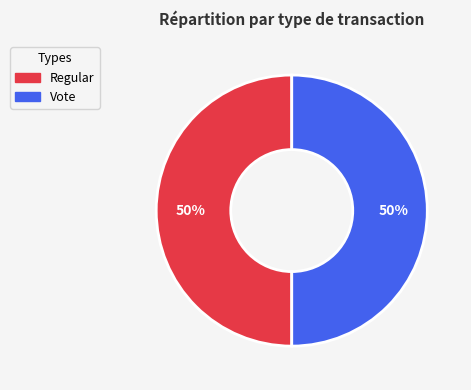

What is the ratio of the value at Vote to the value at Regular?

1.0